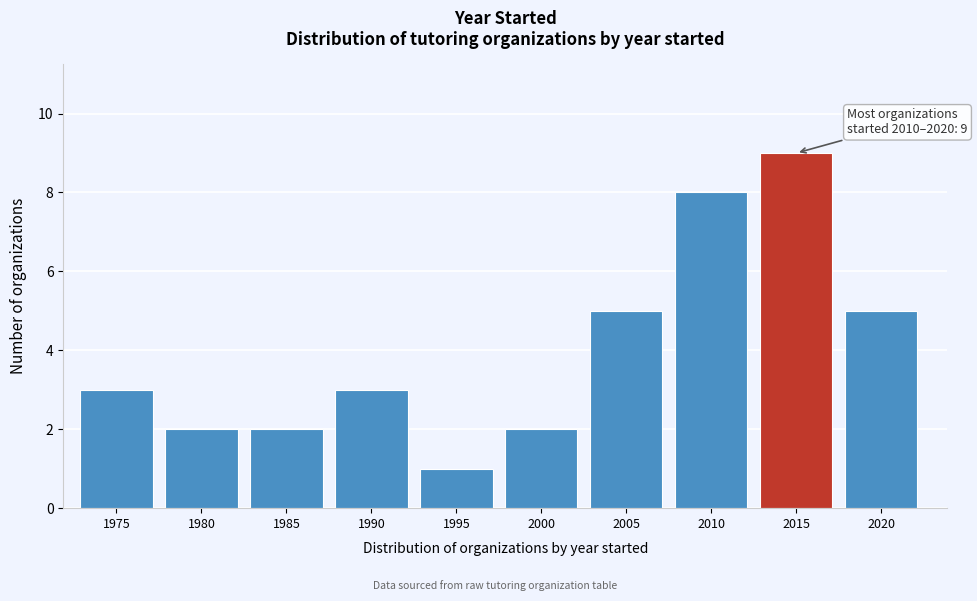

Reading right to left, what are all the values shown in this chart?

5	9	8	5	2	1	3	2	2	3